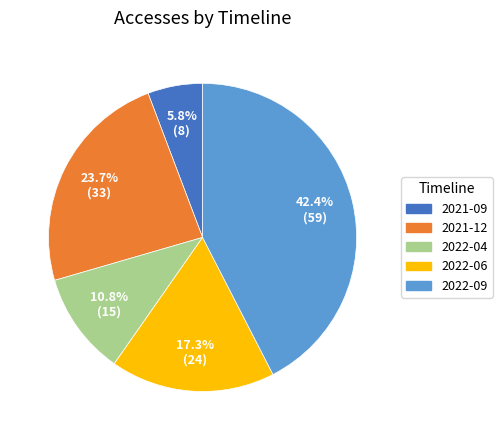

Does any single category account for the majority?

No